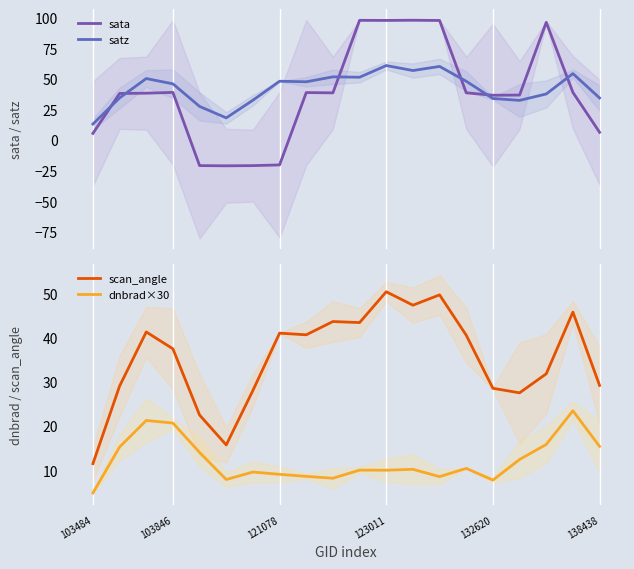

True or false: sata and satz cross at least once.

True